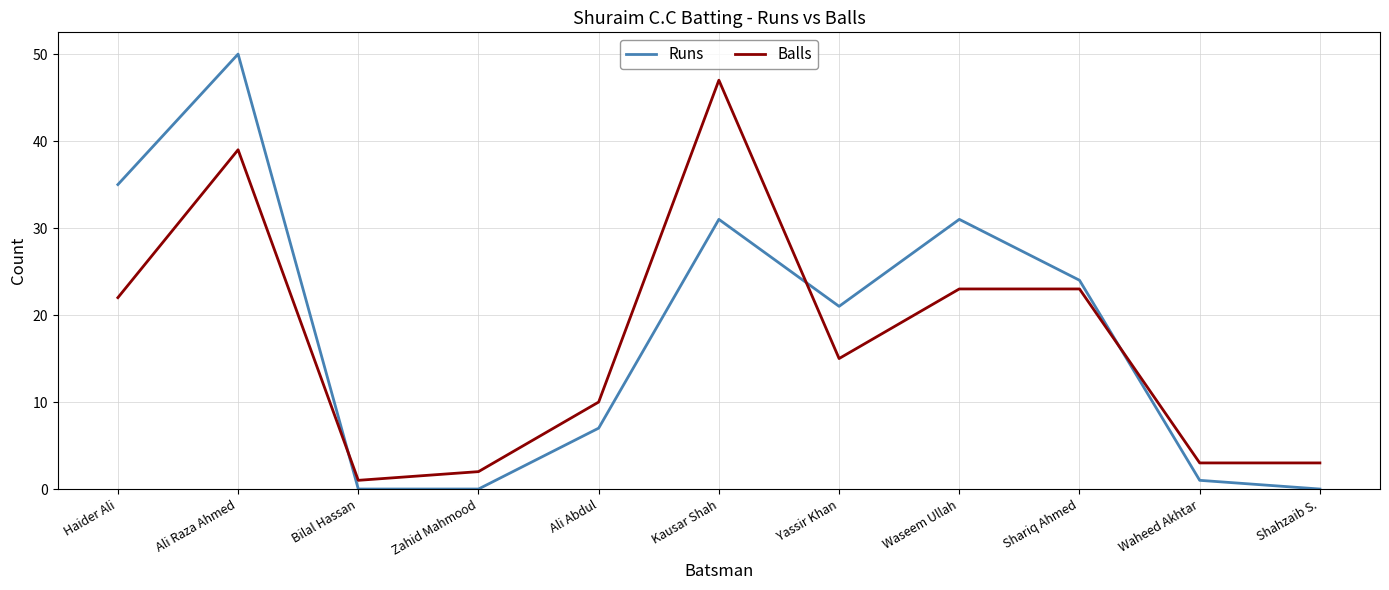

What are all the series names shown in the legend?

Runs, Balls